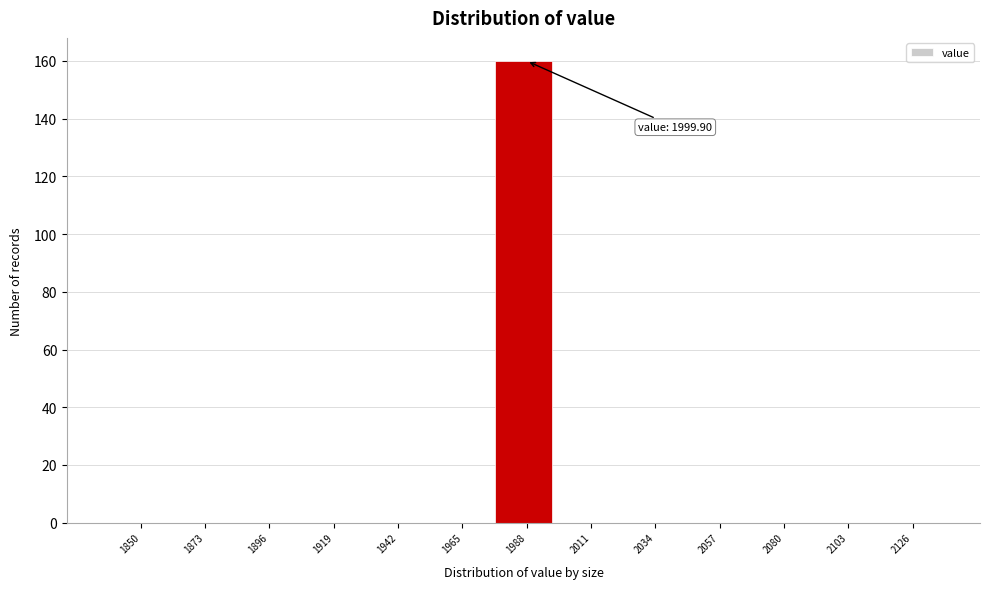

Reading left to right, transcribe all the data shown in this chart.

1850=0	1873=0	1896=0	1919=0	1942=0	1965=0	1988=160	2011=0	2034=0	2057=0	2080=0	2103=0	2126=0